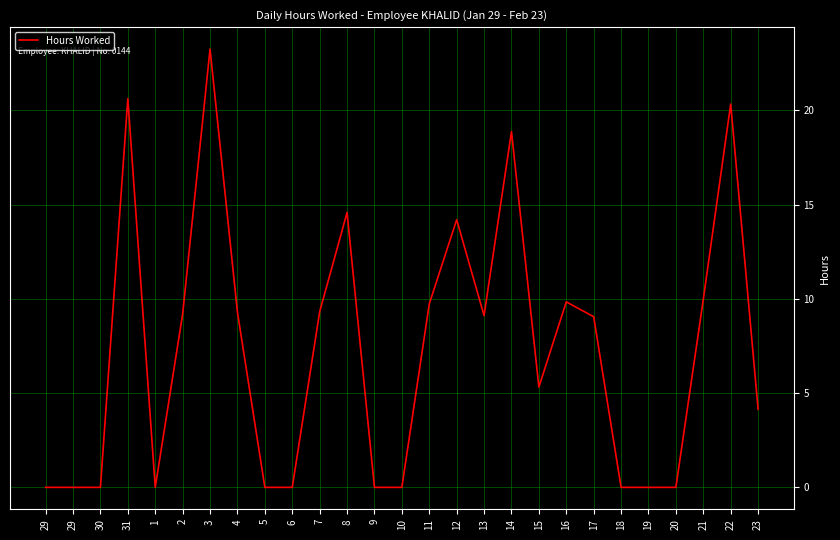

How many lines are shown in the chart?

1